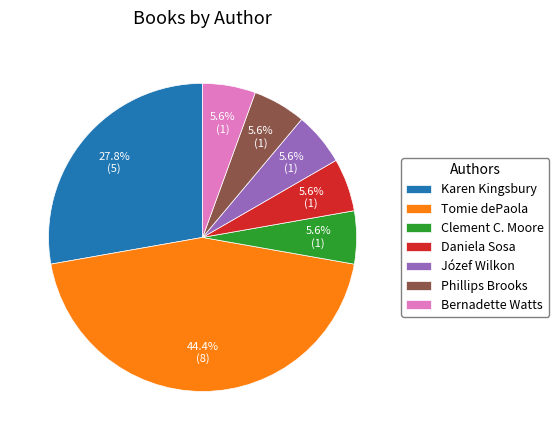

To the nearest percent, what is the difference between the largest and smallest slice percentages?

39%